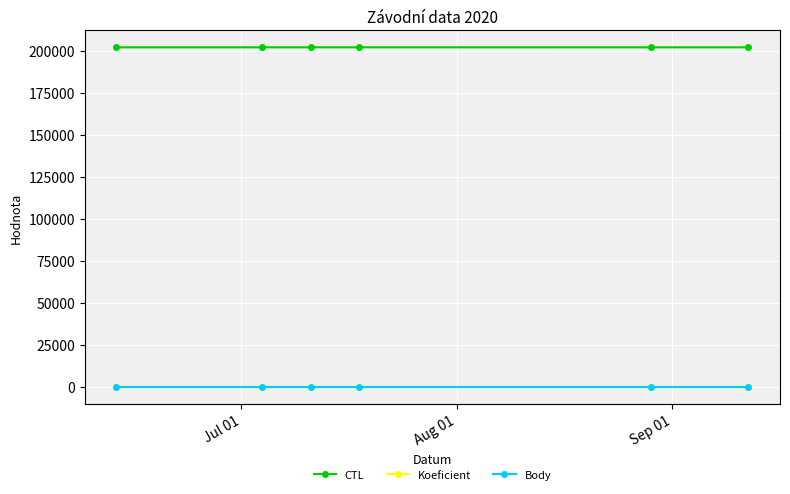

True or false: CTL and Koeficient cross at least once.

False